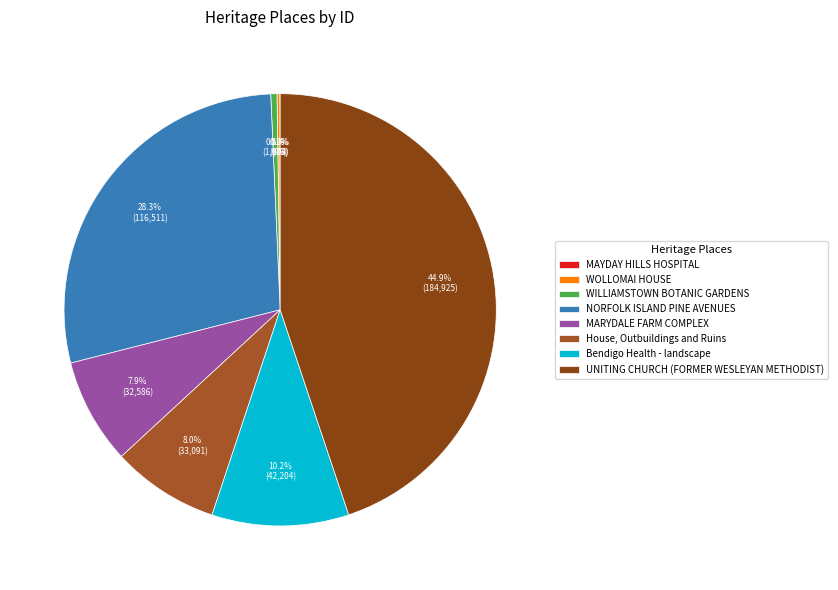

Is there any slice that represents more than half of the pie?

No